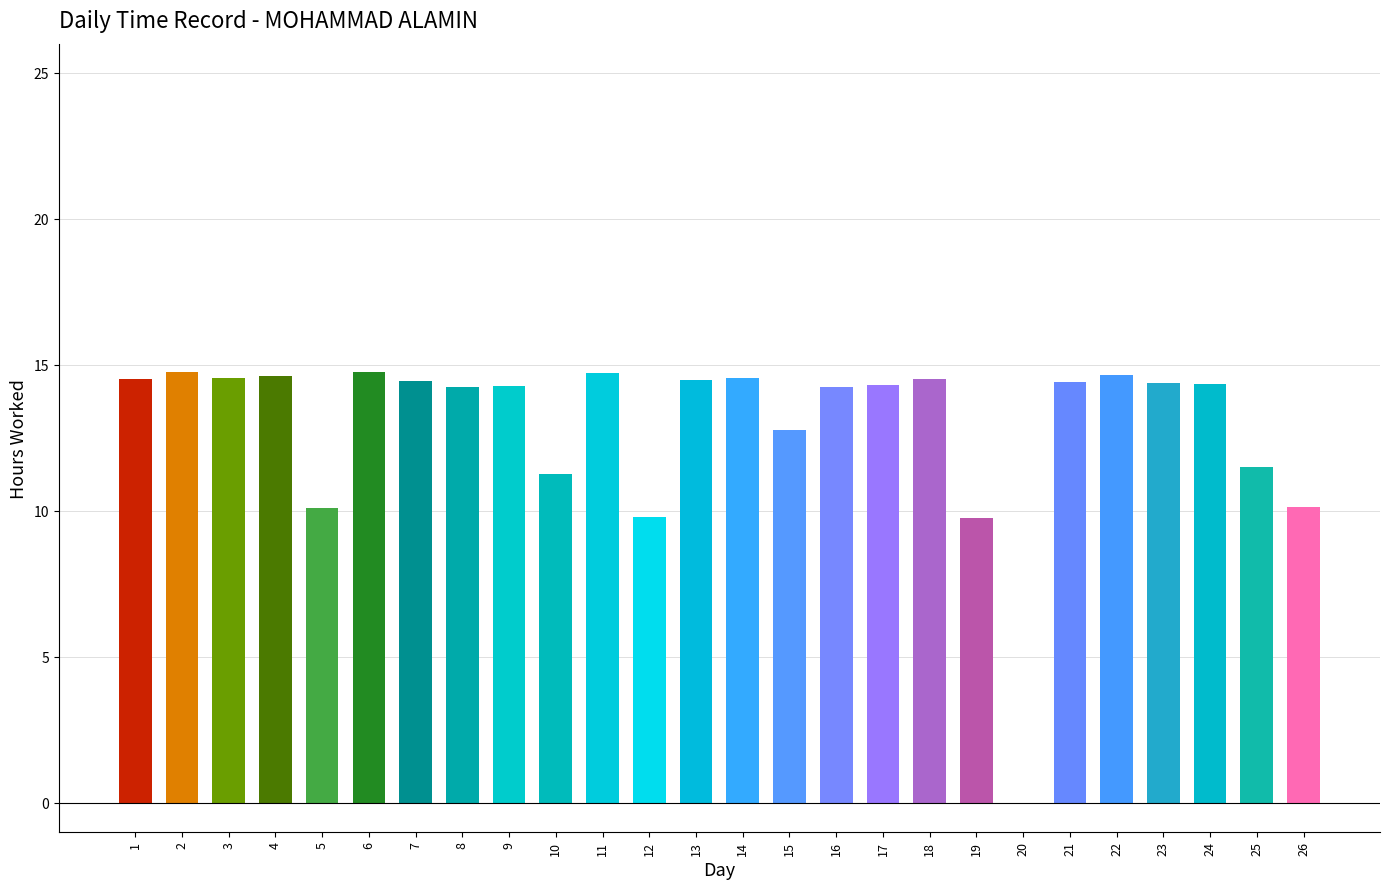

What is the change in value from 4 to 14?

-0.1